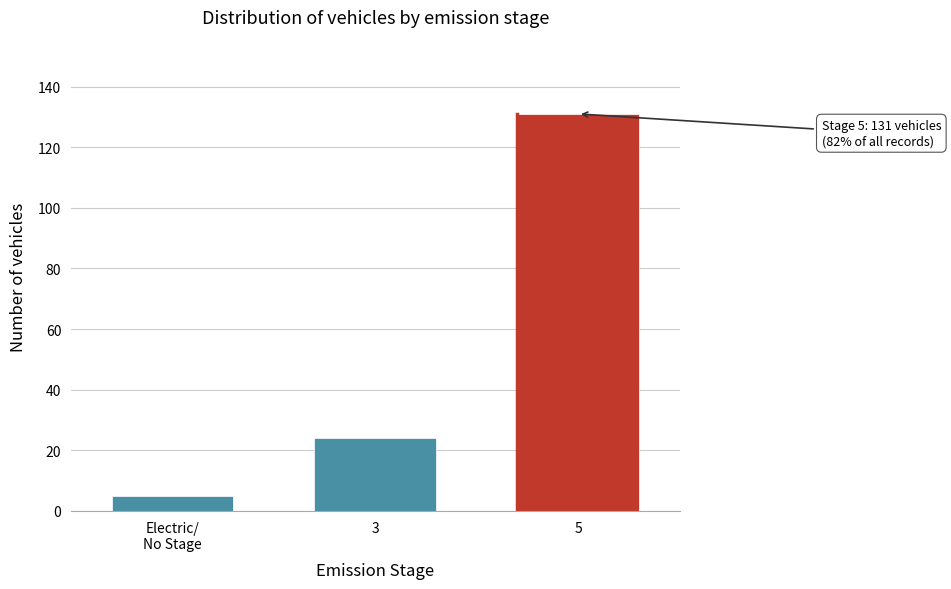

Reading right to left, list all the values displayed in this chart.

131	24	5